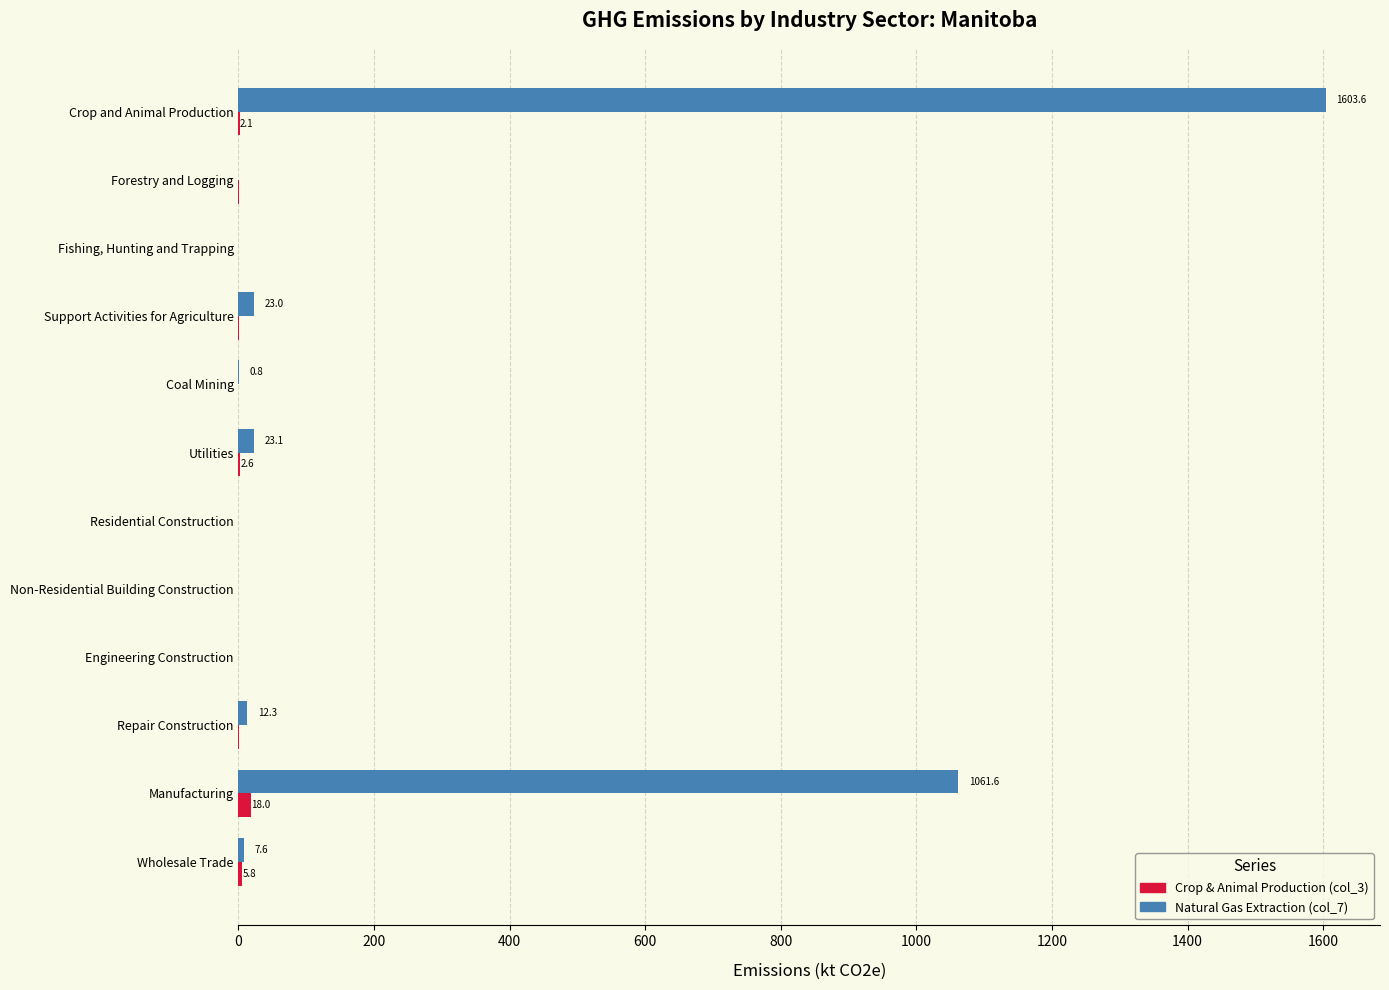

At which category does the chart reach its peak across all series?

Crop and Animal Production